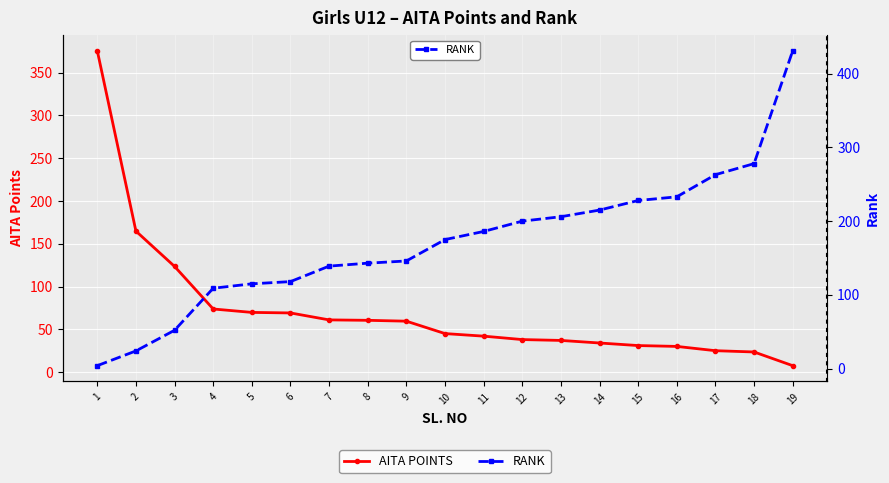

Reading left to right, list all the values displayed in this chart.

AITA POINTS: 1=375.5	2=164.8	3=123.5	4=73.8	5=69.8	6=69.1	7=61.0	8=60.5	9=59.5	10=45.0	11=42.0	12=38.0	13=37.0	14=34.0	15=31.0	16=30.0	17=25.0	18=23.5	19=7.5
RANK: 1=4.0	2=24.0	3=52.0	4=109.0	5=115.0	6=118.0	7=139.0	8=143.0	9=146.0	10=175.0	11=186.0	12=200.0	13=206.0	14=215.0	15=228.0	16=233.0	17=263.0	18=278.0	19=431.0